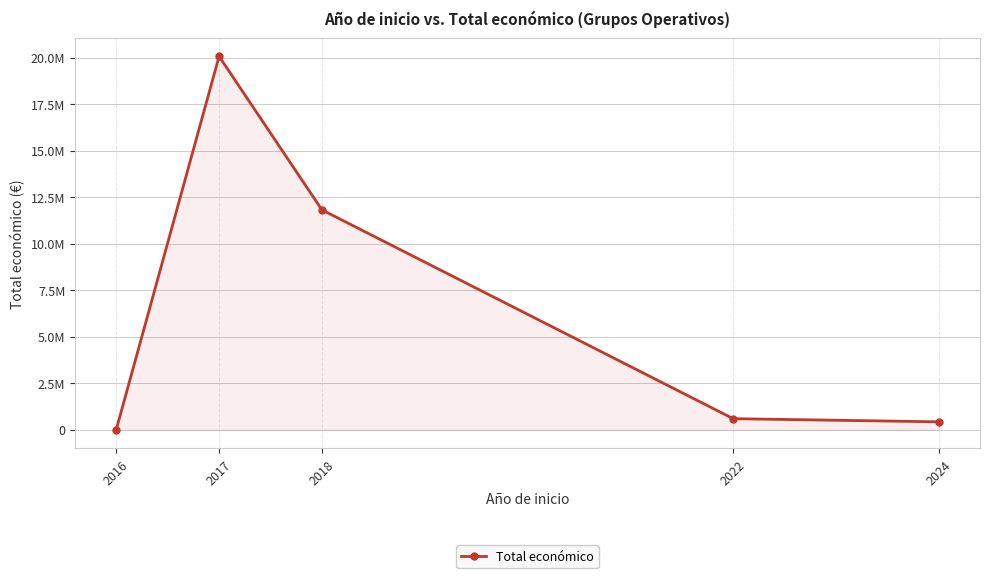

Reading right to left, what are all the values shown in this chart?

2024=424720	2022=593713	2018=11819349	2017=20071969	2016=7980